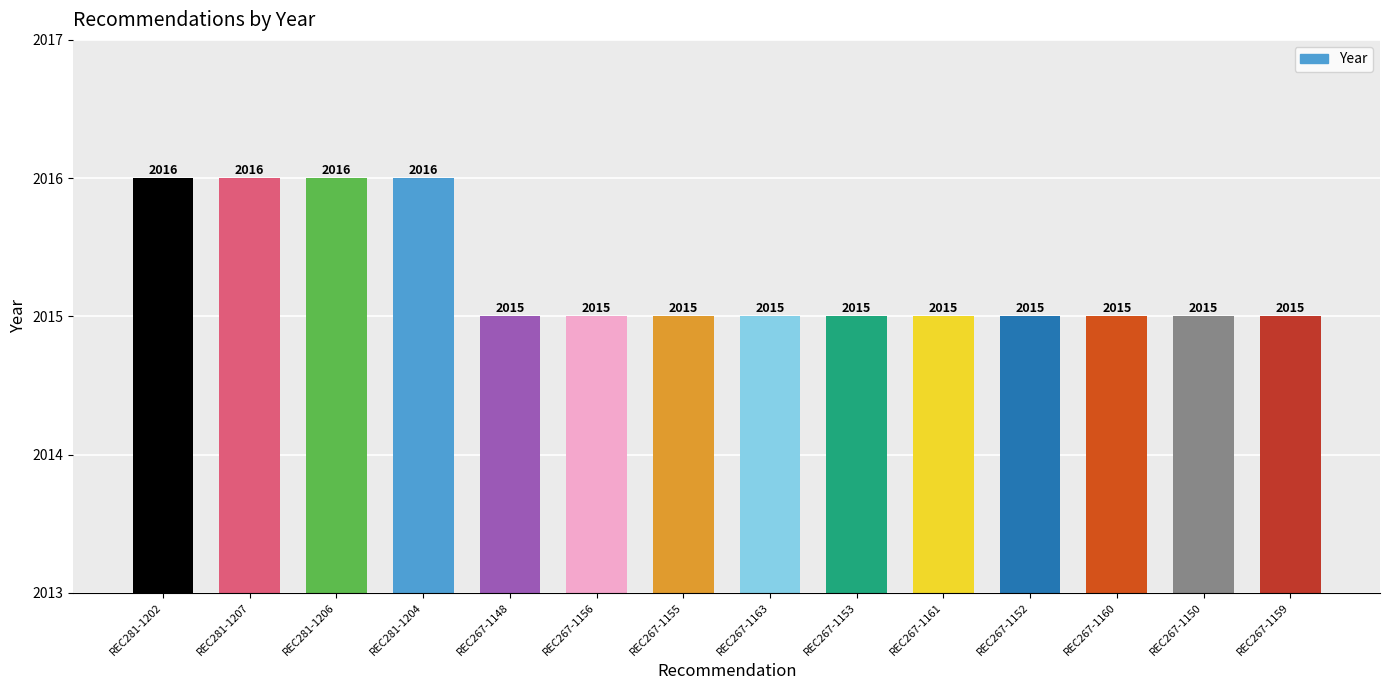

What is the label of the 4th bar from the right?

REC267-1152